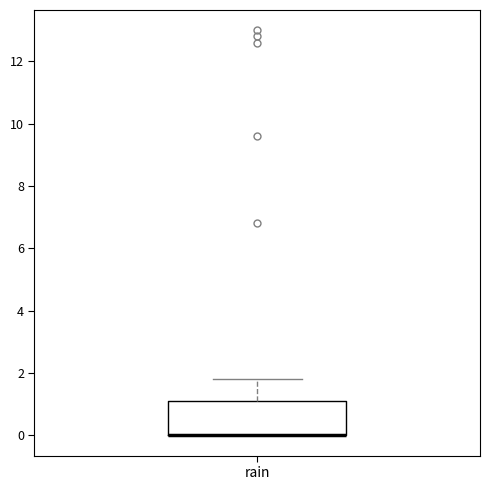

Read this box plot against the y-axis: the position of the median line, the range covered by the box, and the ends of both whiskers. The values are not printed on the chart, so give them approximately, as read against the axis.

median 0.0 (drawn on the box's lower edge), box 0.0 to 1.2, whiskers 0.0 to 1.8